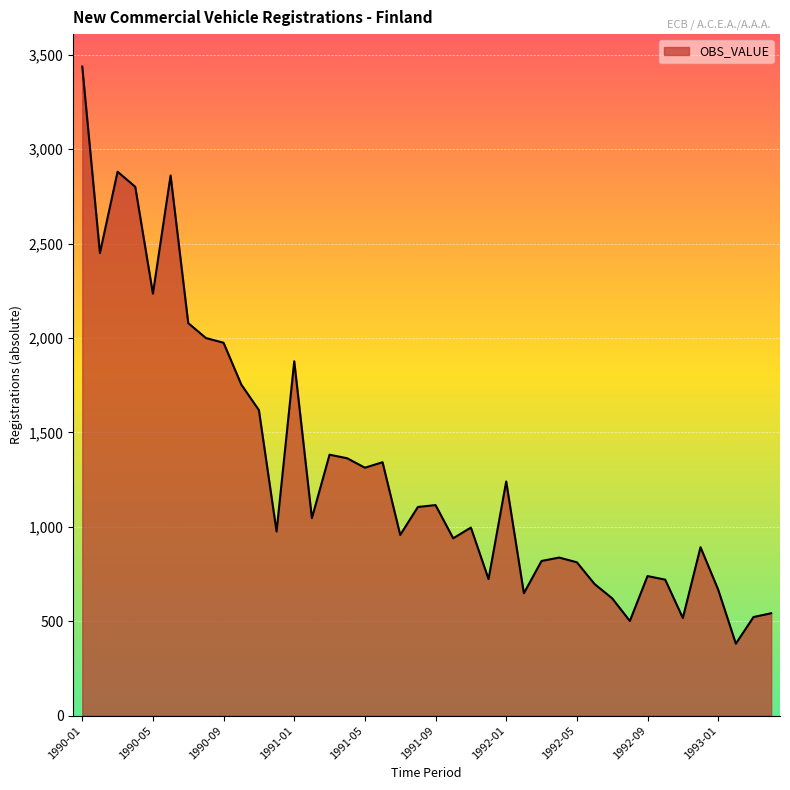

What is the greatest value displayed?

3438